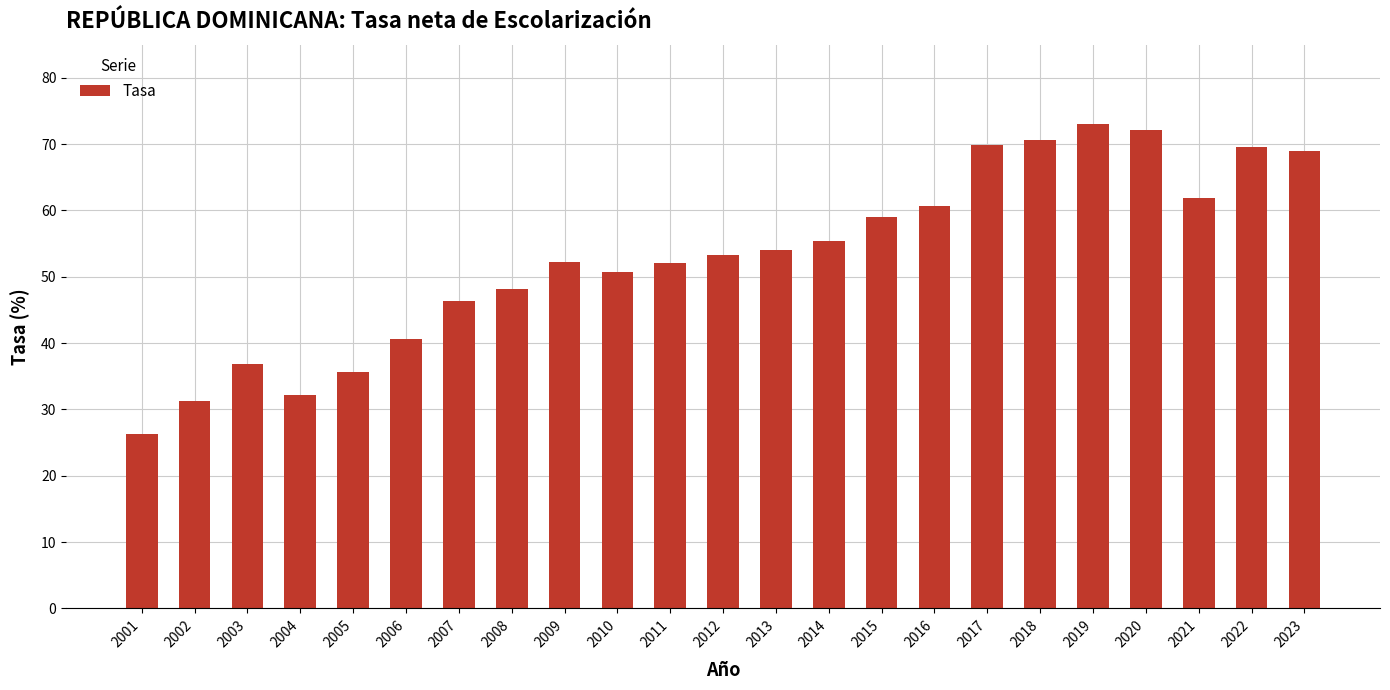

Are the bars horizontal?

No